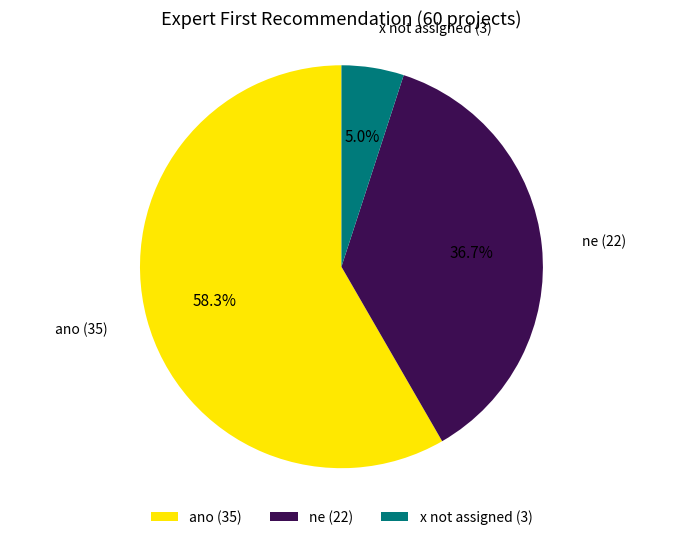

Which category has the smallest portion of the pie?

x